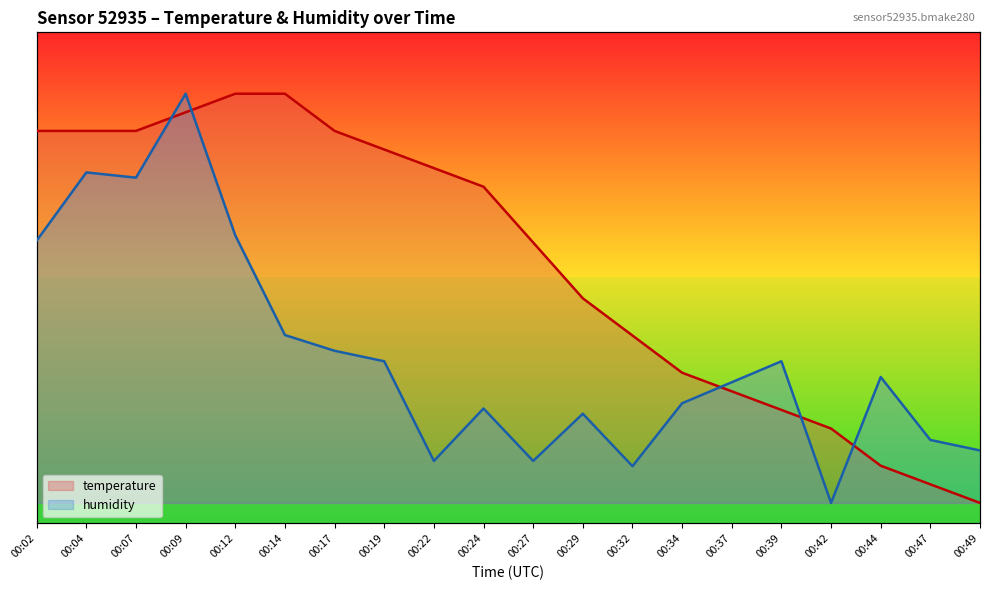

At 00:24, list the series in order from smallest to largest.

humidity, temperature